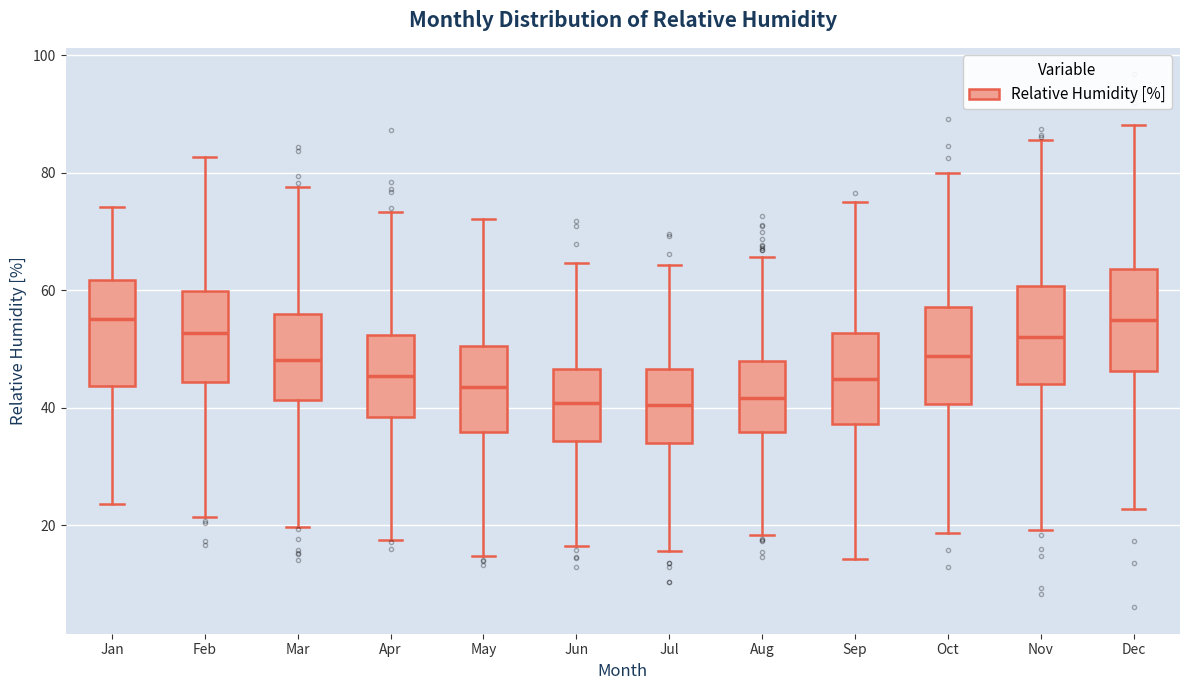

Reading left to right, transcribe this box plot: for each box, give where its median line is, the range the box spans, and where its two whiskers end, as read against the y-axis. The values are not printed on the chart, so give them approximately, as read against the axis.

Jan: median 56, box 44 to 62, whiskers 24 to 74
Feb: median 52, box 44 to 60, whiskers 22 to 82
Mar: median 48, box 42 to 56, whiskers 20 to 78
Apr: median 46, box 38 to 52, whiskers 18 to 74
May: median 44, box 36 to 50, whiskers 14 to 72
Jun: median 40, box 34 to 46, whiskers 16 to 64
Jul: median 40, box 34 to 46, whiskers 16 to 64
Aug: median 42, box 36 to 48, whiskers 18 to 66
Sep: median 44, box 38 to 52, whiskers 14 to 74
Oct: median 48, box 40 to 58, whiskers 18 to 80
Nov: median 52, box 44 to 60, whiskers 20 to 86
Dec: median 54, box 46 to 64, whiskers 22 to 88